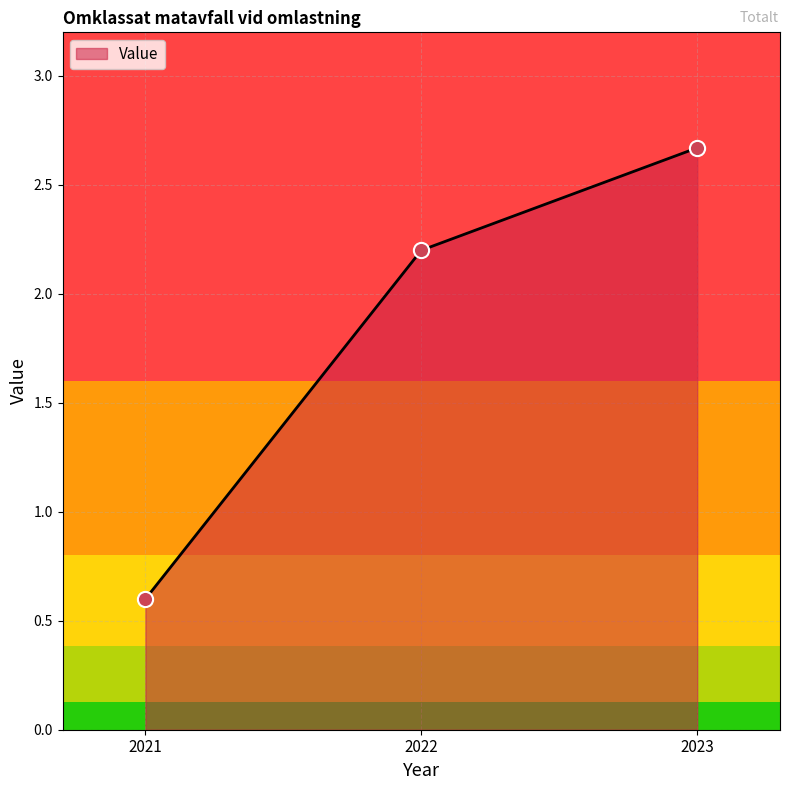

Which has a higher value, 2023 or 2022?

2023